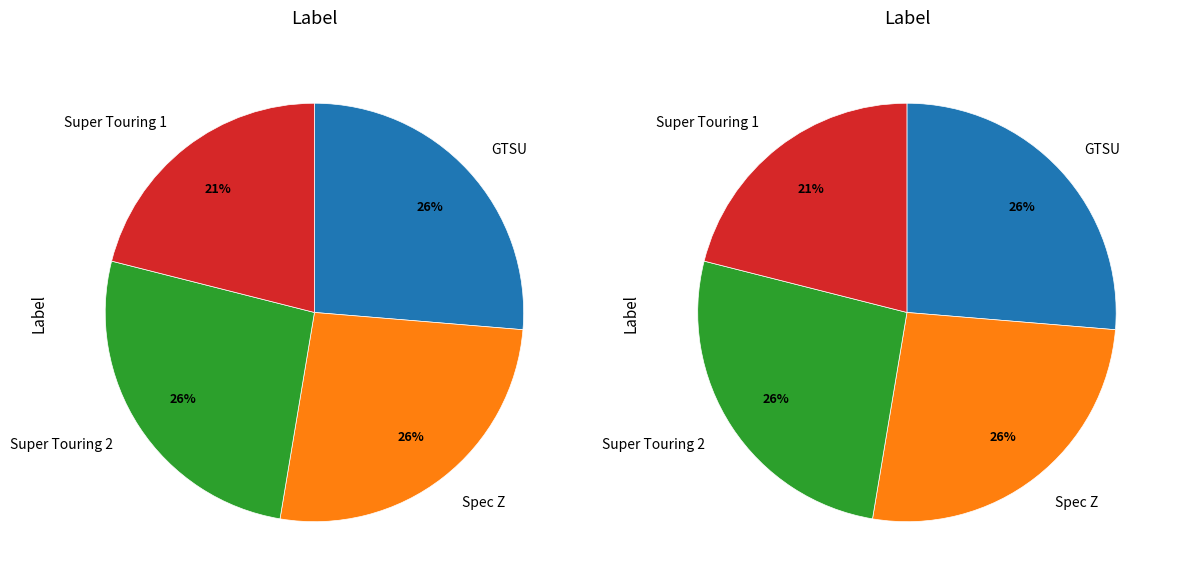

Is it true that Spec Z is 36% of the pie?

False